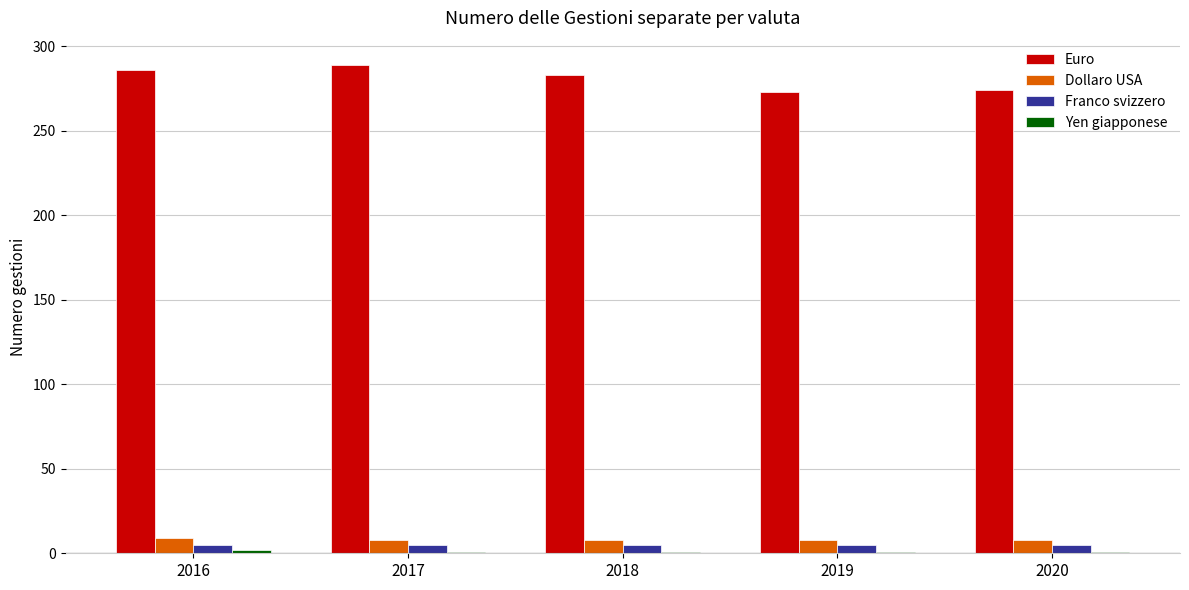

How many groups of bars are there?

5